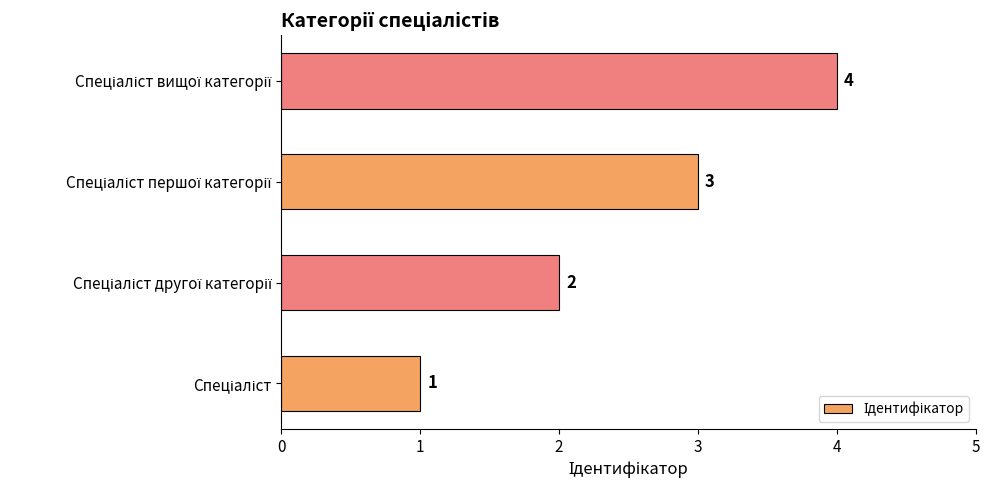

How many data points does each series have?

4